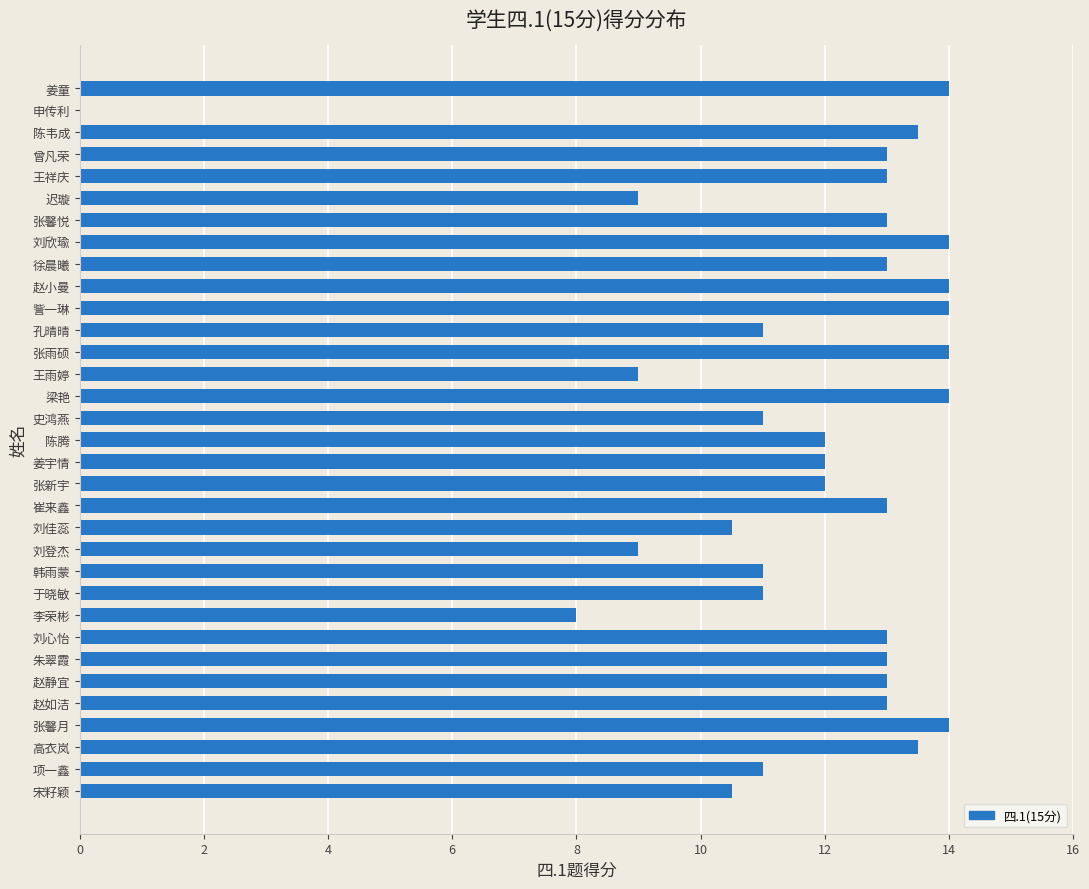

How many values are above zero?

32